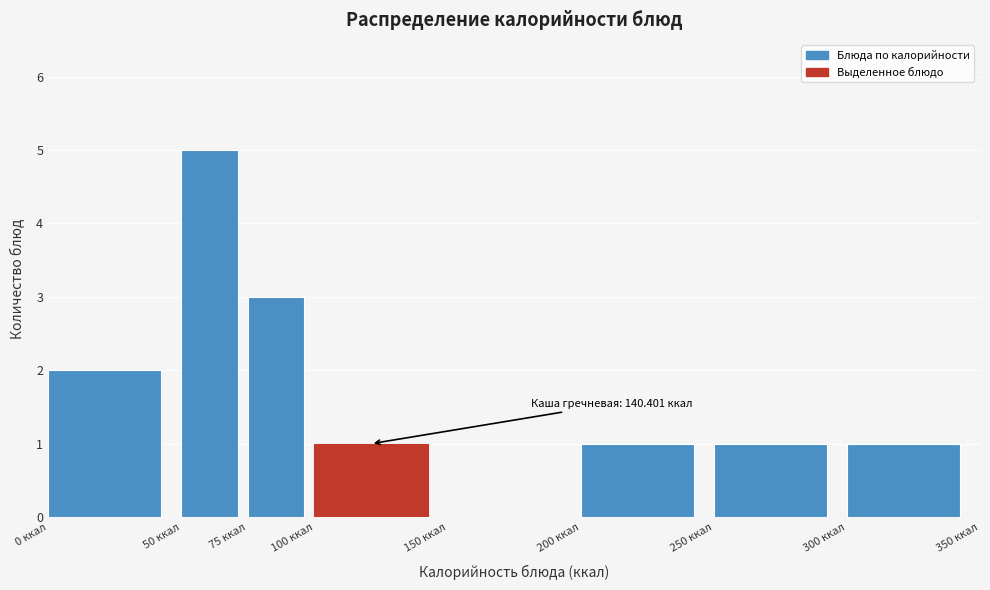

Over which range of the x-axis is the bar tallest?

50 to 75